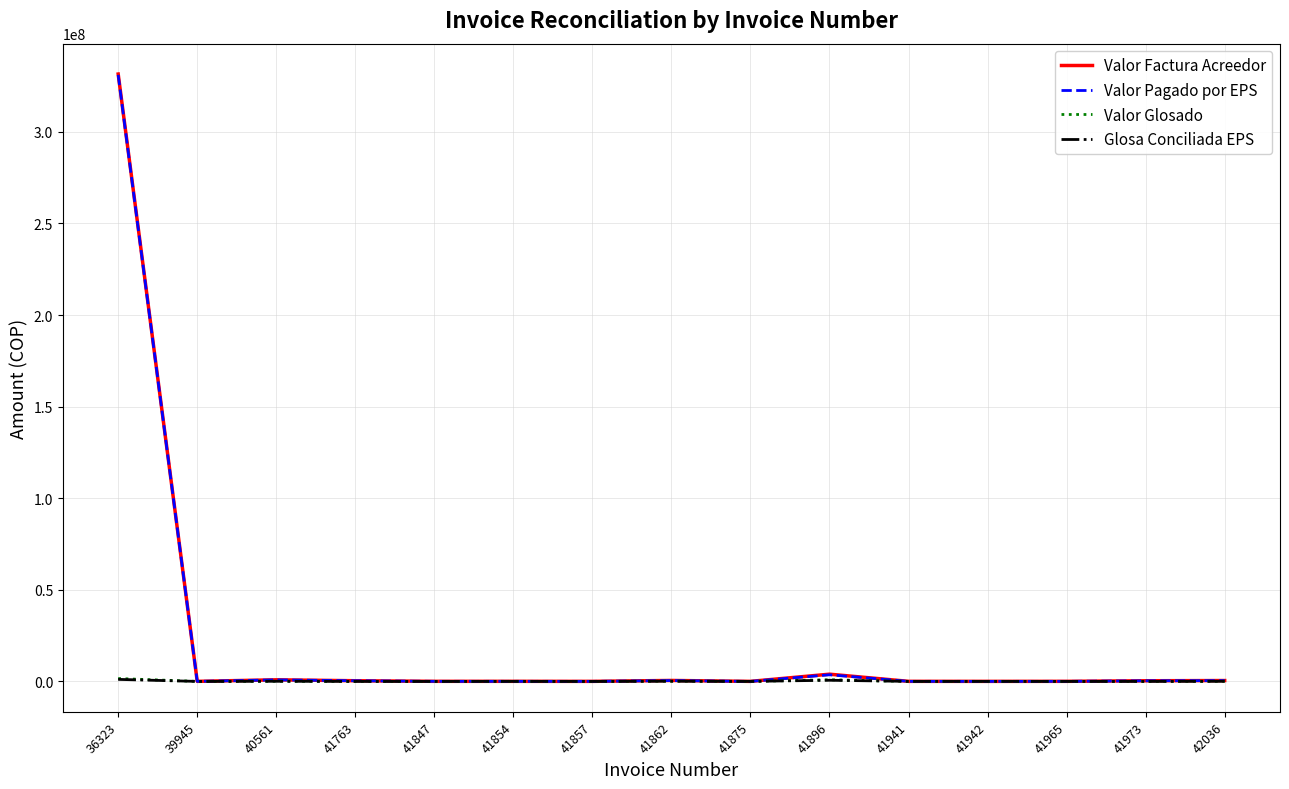

Does the chart display data point markers on the line(s)?

No